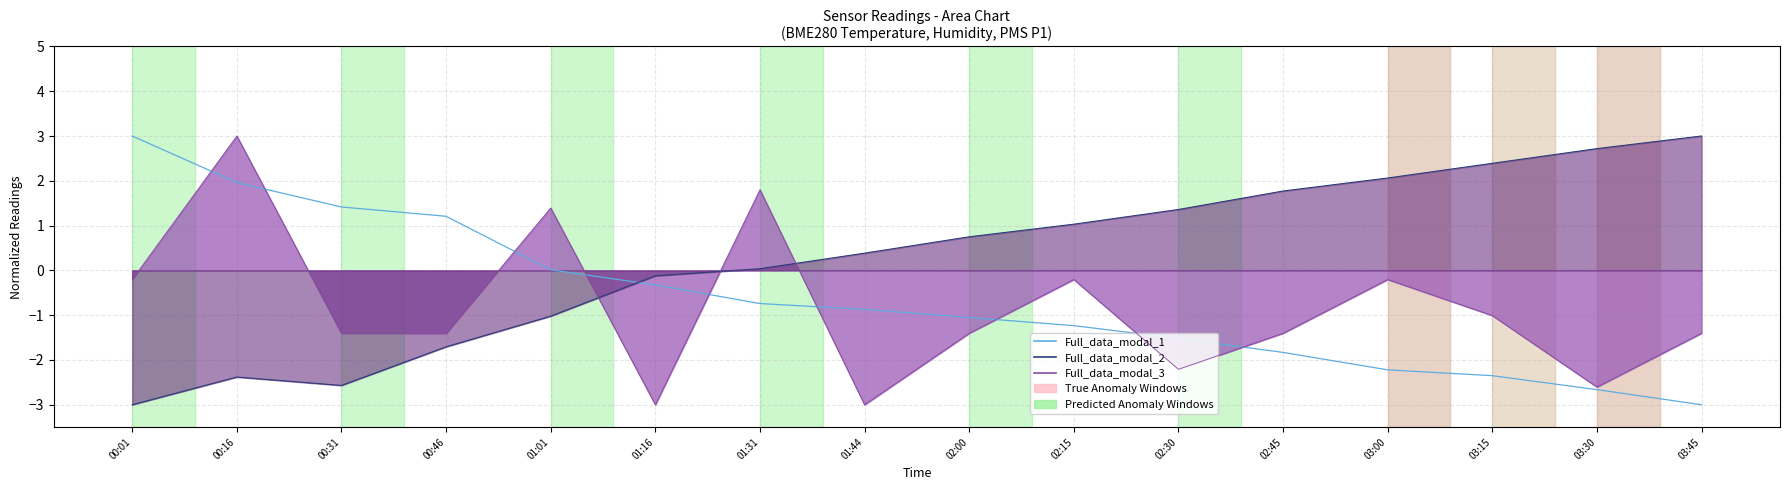

Is the value of Full_data_modal_3 at 02:45 greater than the value of Full_data_modal_2 at 00:16?

Yes